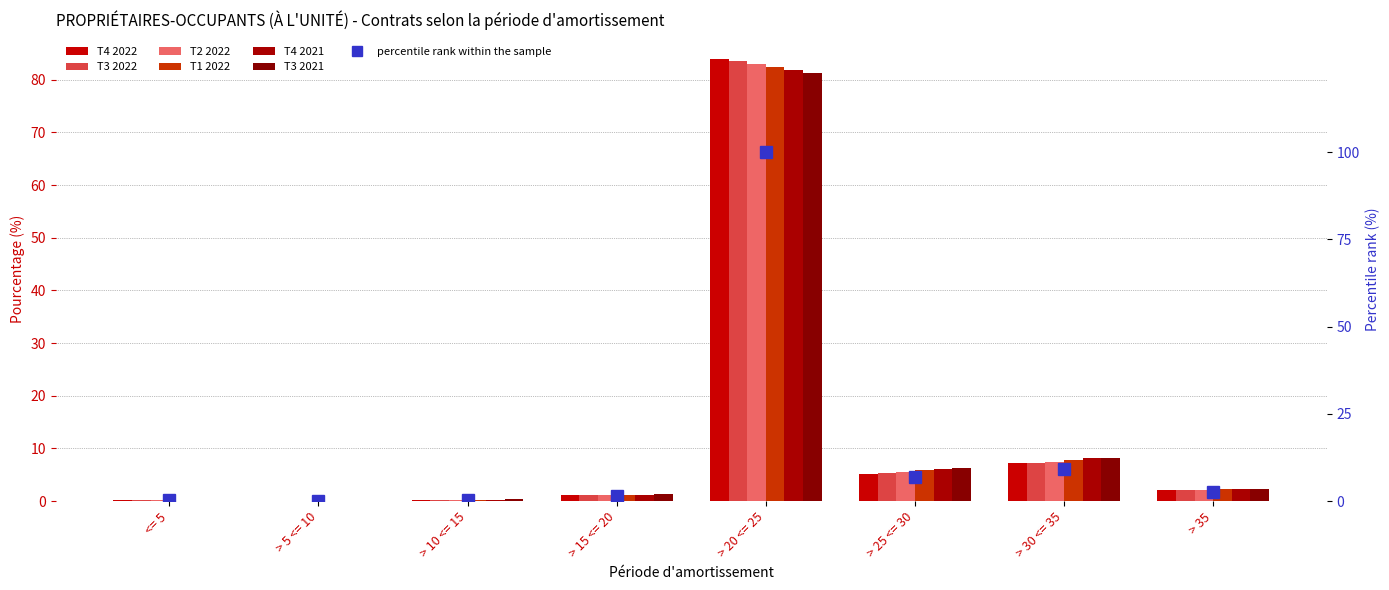

What is the sum of all T3 2022 values?

100.0